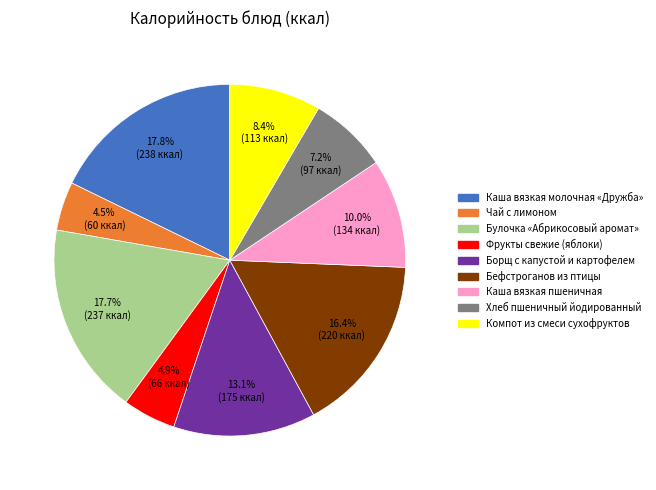

What percentage is the Бефстроганов из птицы slice, to the nearest percent?

16%